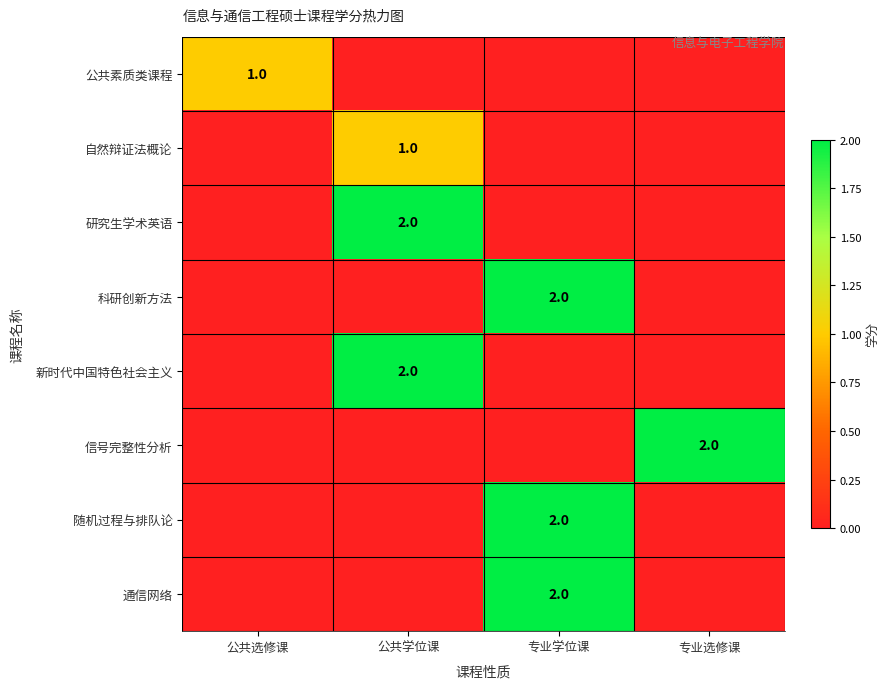

At how many categories does at least one series exceed 1?

3